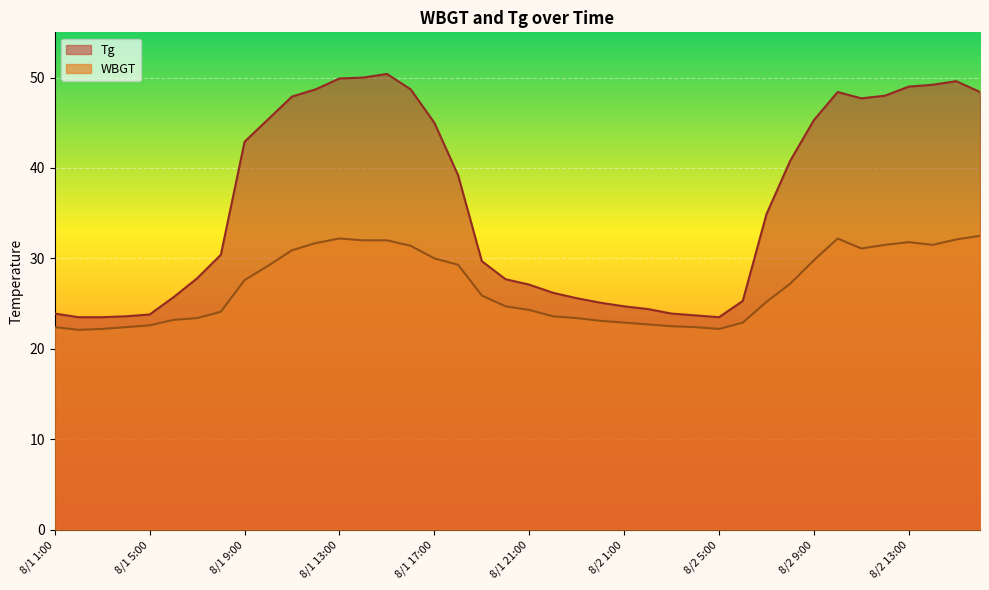

Between 8/2 14:00 and 8/1 20:00, which is larger?

8/2 14:00